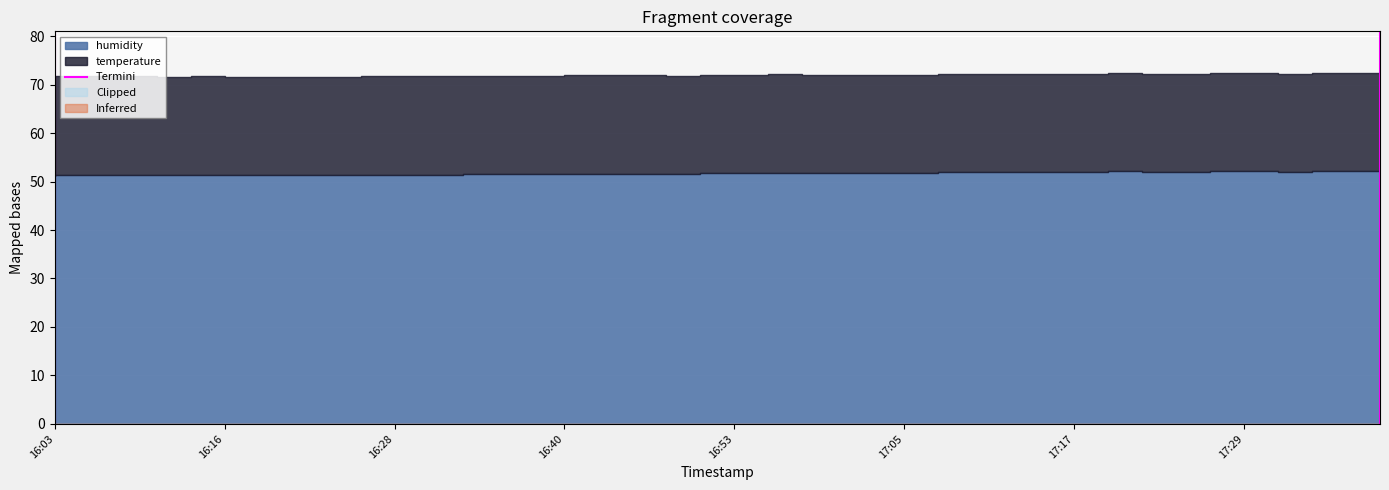

How many data points are less than 1?

1